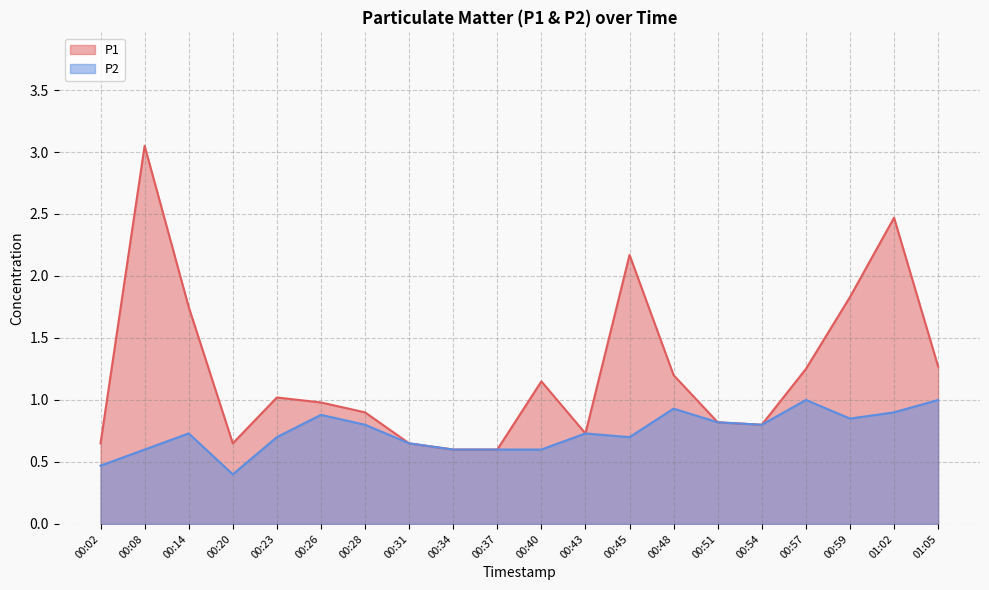

What are all the series names shown in the legend?

P1, P2